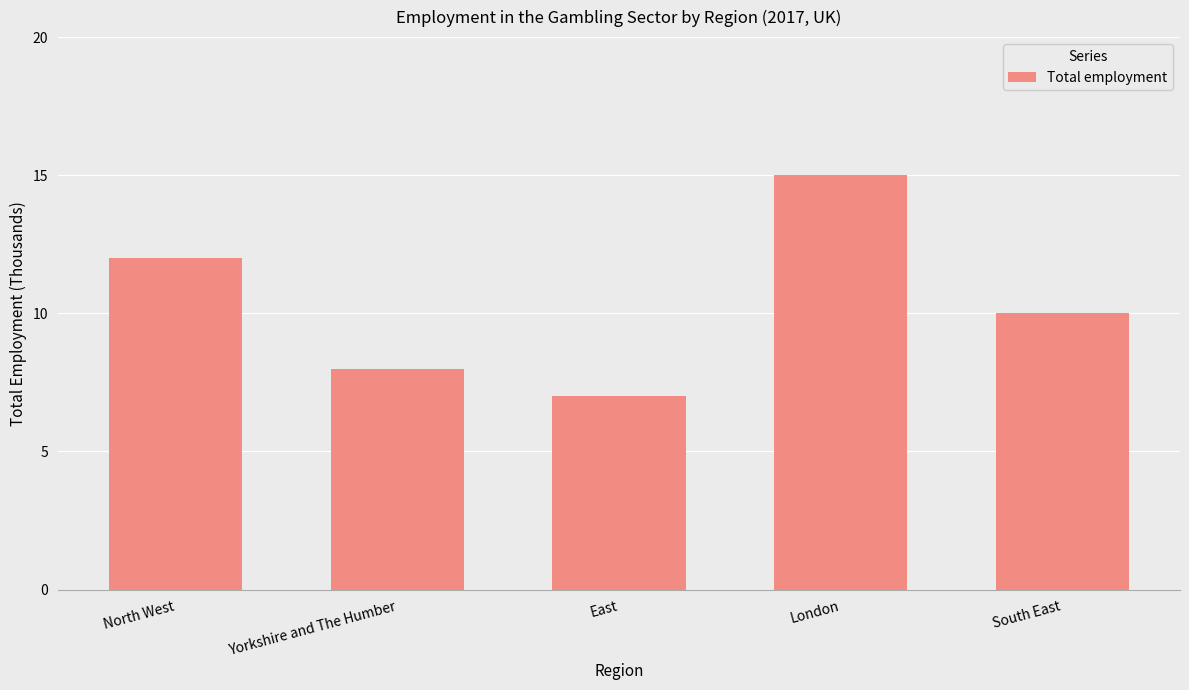

Between London and South East, which is larger?

London